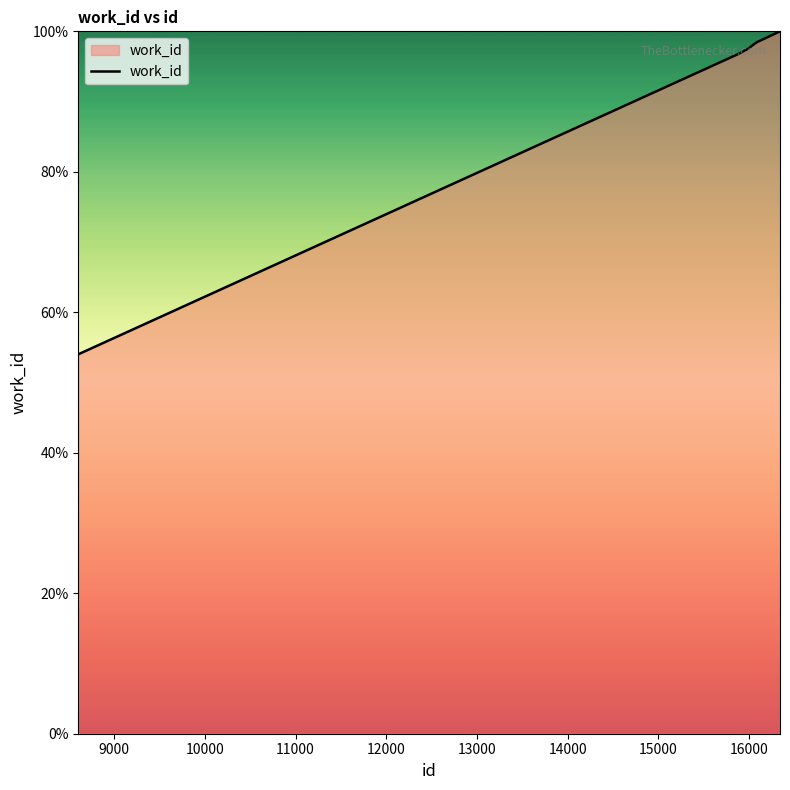

What is the maximum value shown in the chart?

100.0